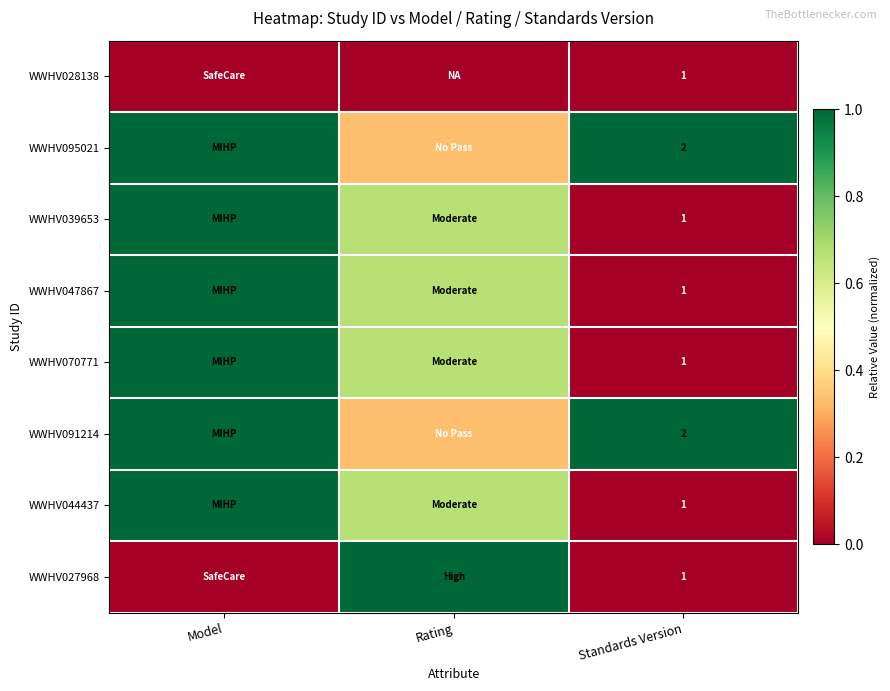

What is the difference between the highest and lowest values at Model?

1.0